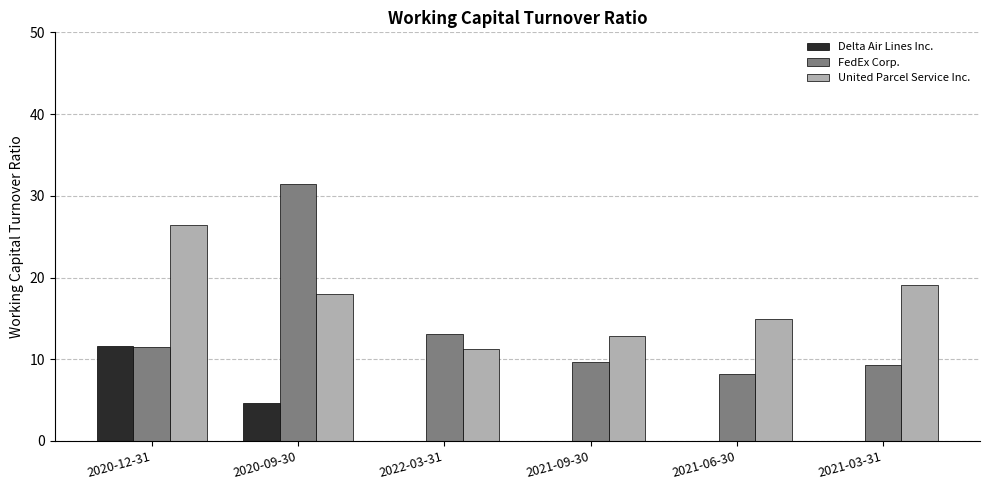

Is the value of United Parcel Service Inc. at 2020-12-31 greater than the value of Delta Air Lines Inc. at 2021-03-31?

Yes